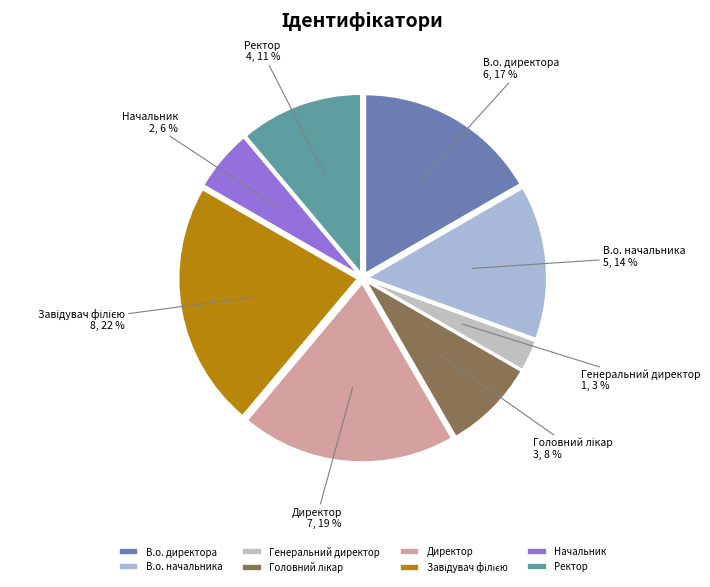

The В.о. начальника slice represents 7% of the pie. True or false?

False